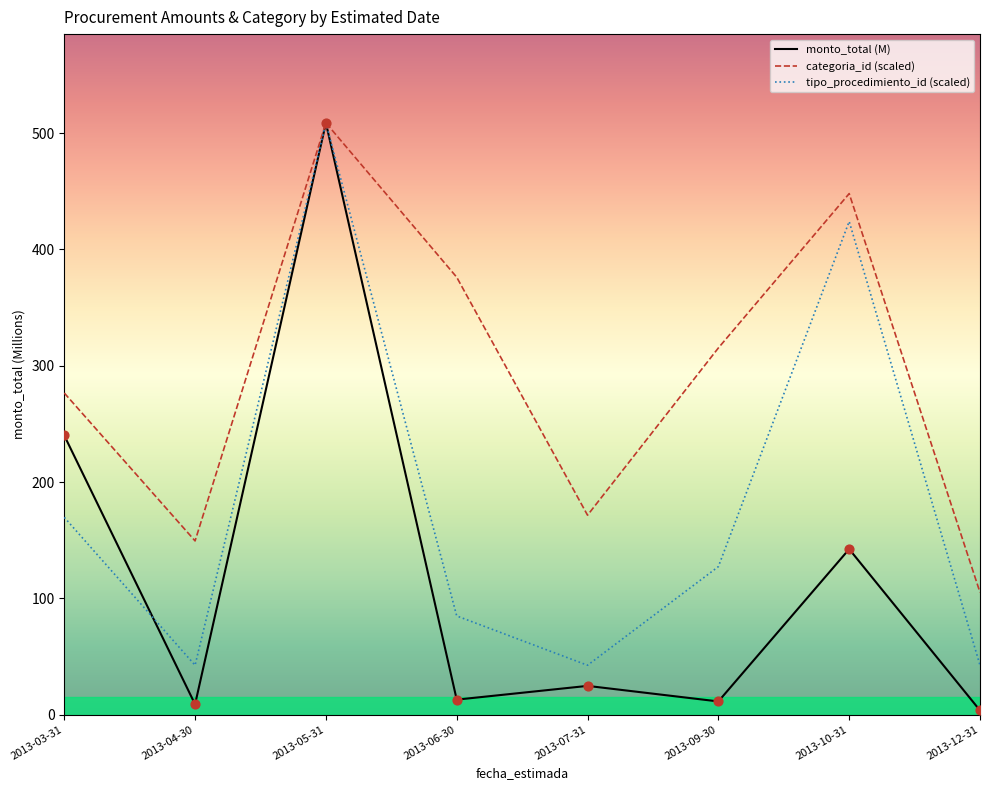

Which series contains the lowest Y value?

monto_total (M)